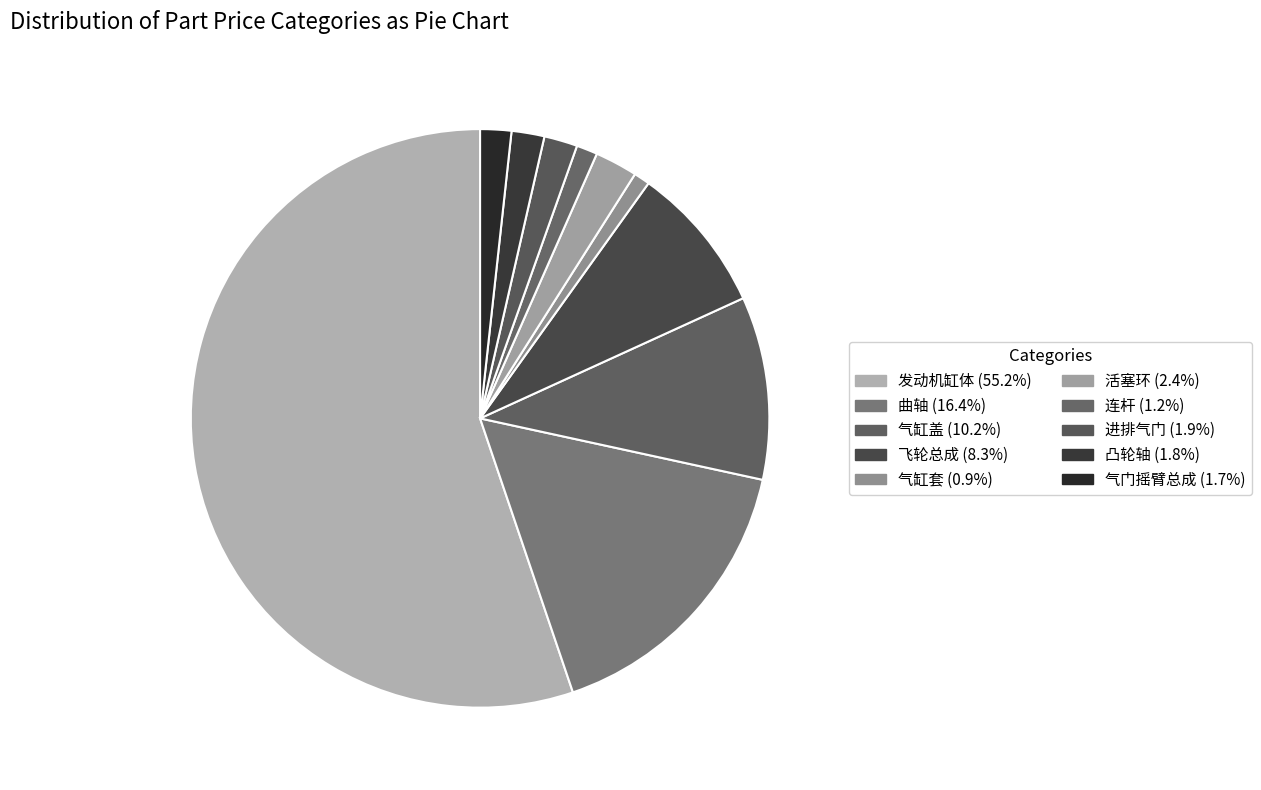

Which slice is the largest?

发动机缸体